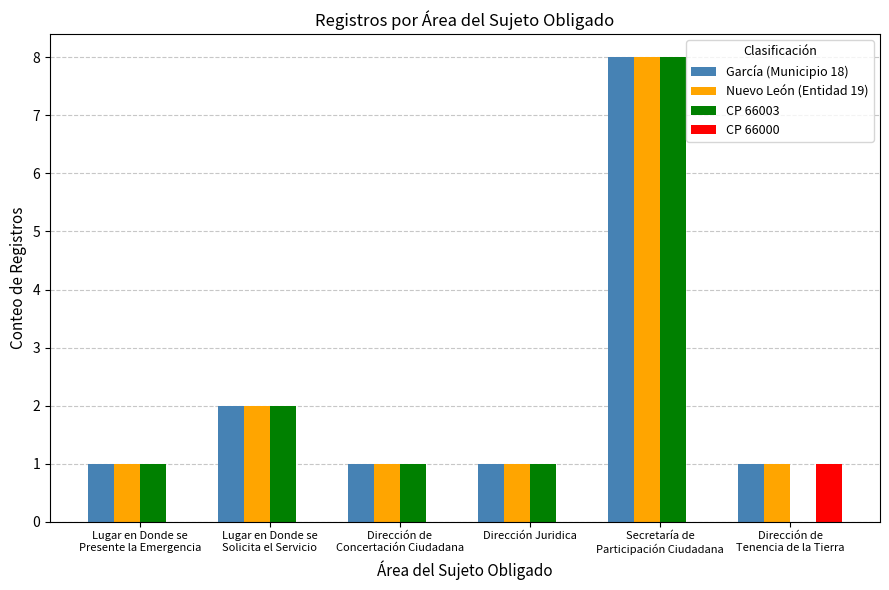

Is it true that CP 66000 equals -1 at Lugar en Donde se
Solicita el Servicio?

False